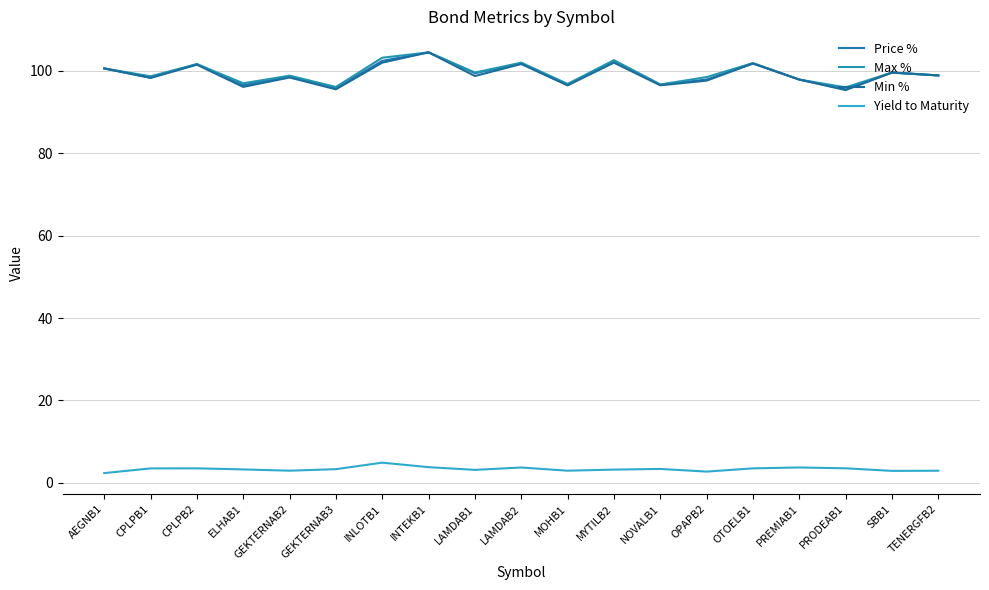

At how many categories does at least one series exceed 56?

19